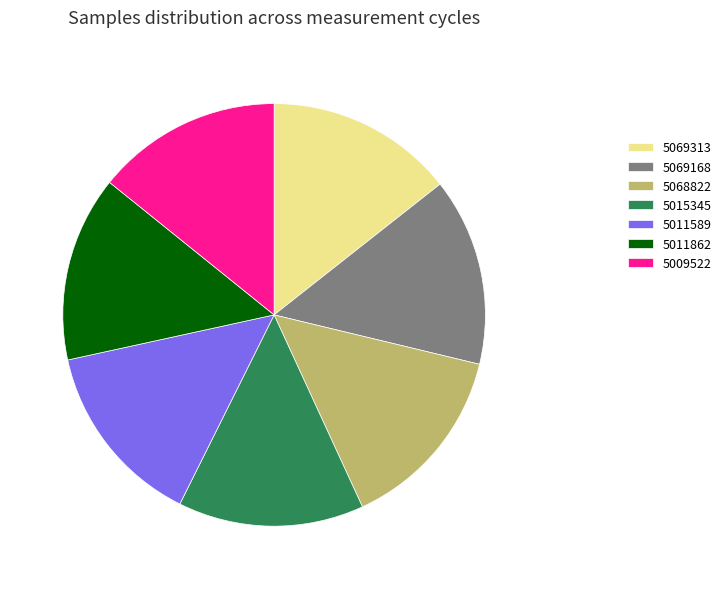

True or false: 5069313 accounts for 5% of the total.

False